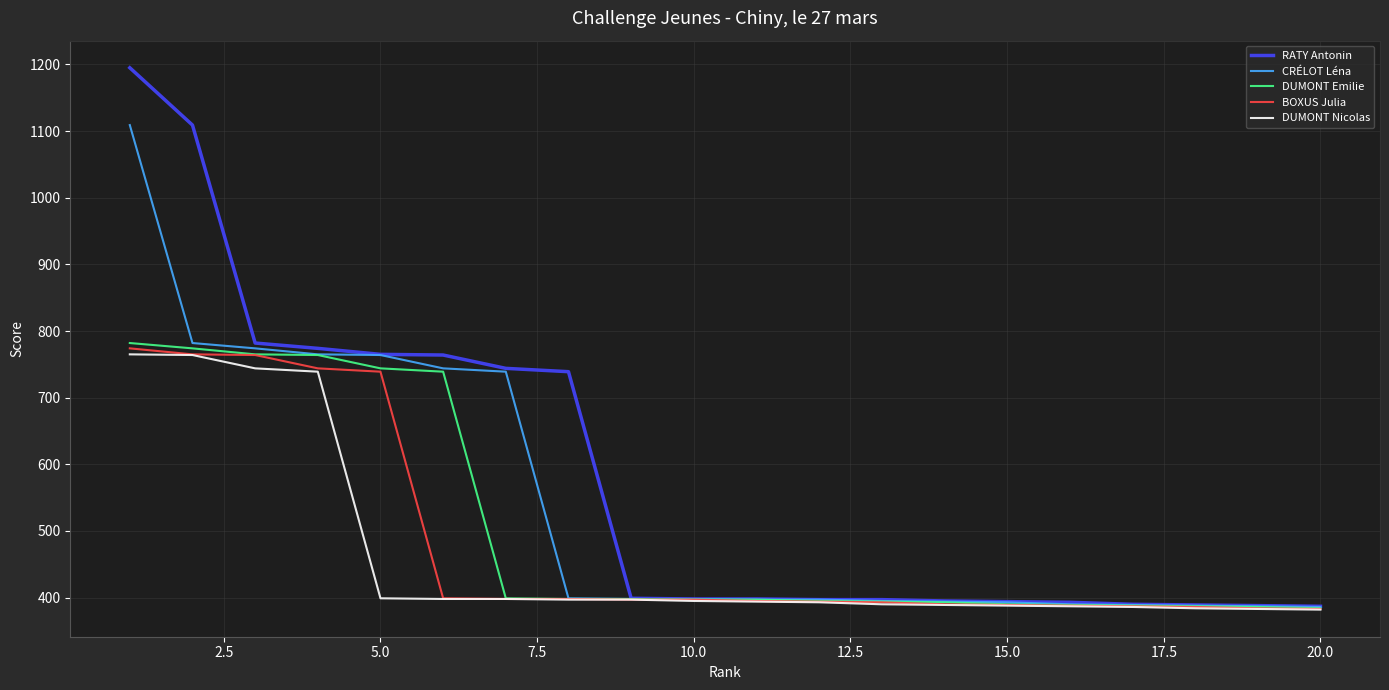

What is the maximum value for DUMONT Emilie?

782